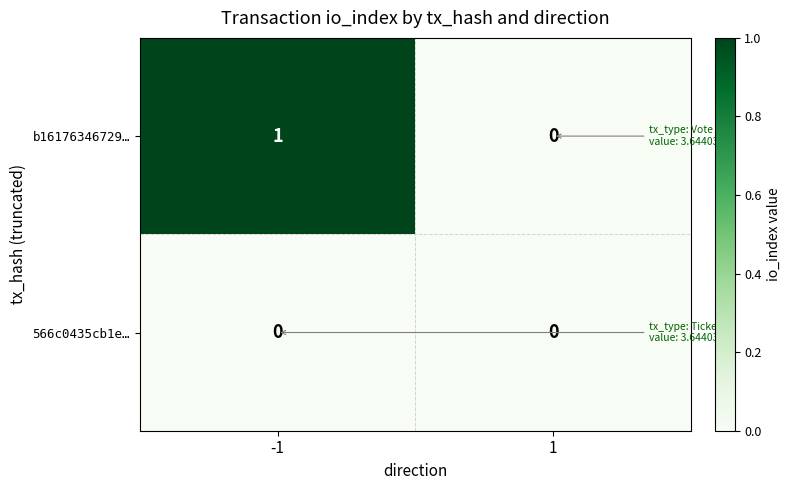

Between -1 and 1, which series saw the biggest shift?

b16176346729…